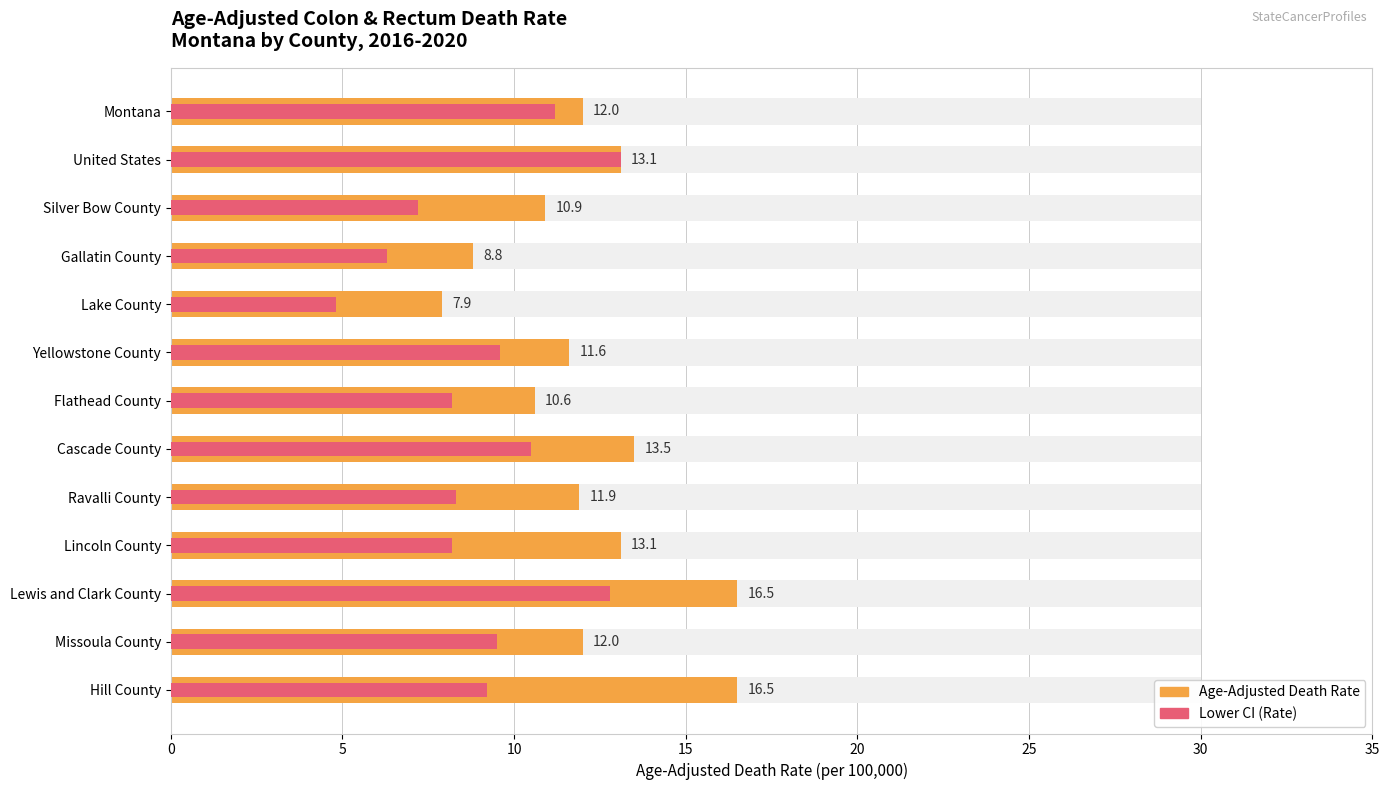

What is the value of the Age-Adjusted Death Rate bar at the 4th from the left?

8.8